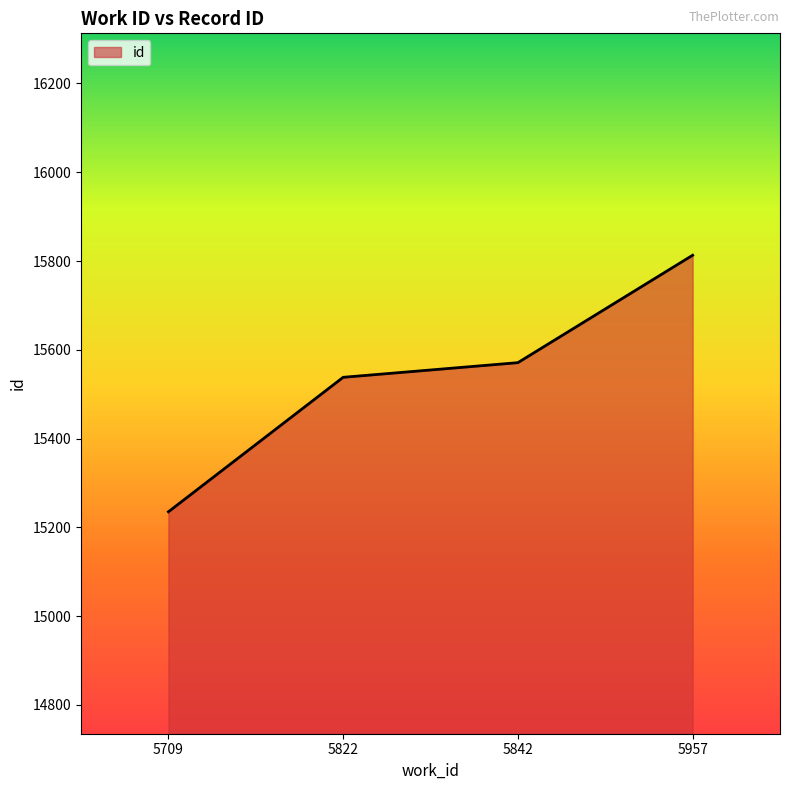

What is the change in value from 5822 to 5957?

+275